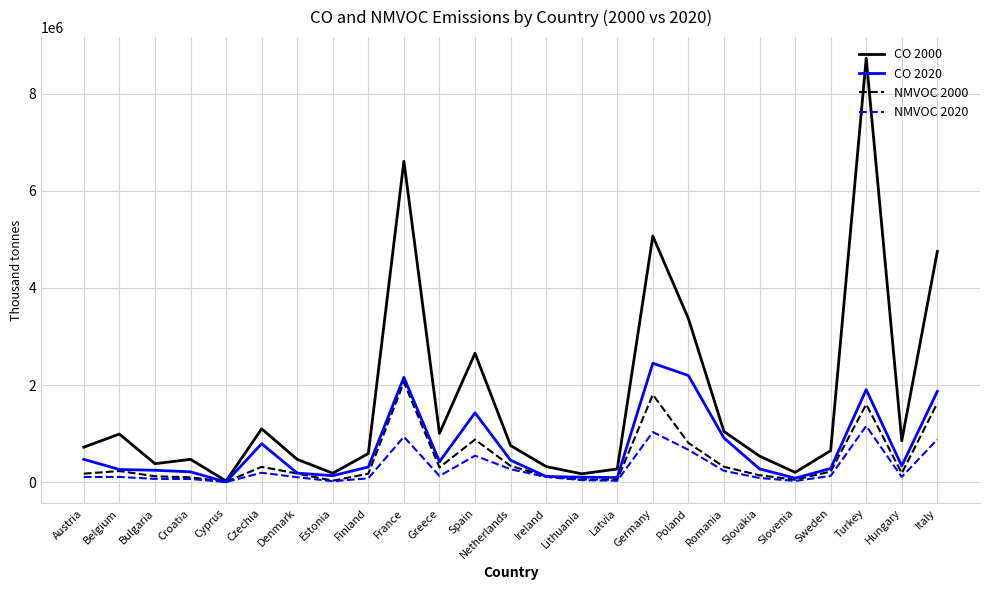

What are all the series names shown in the legend?

CO 2000, CO 2020, NMVOC 2000, NMVOC 2020